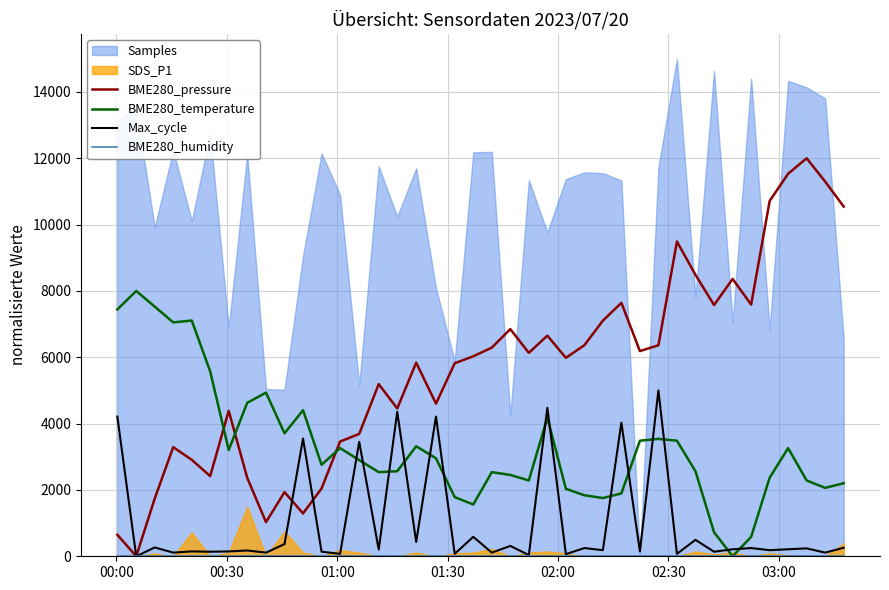

What is the maximum value for Max_cycle?

5000.0